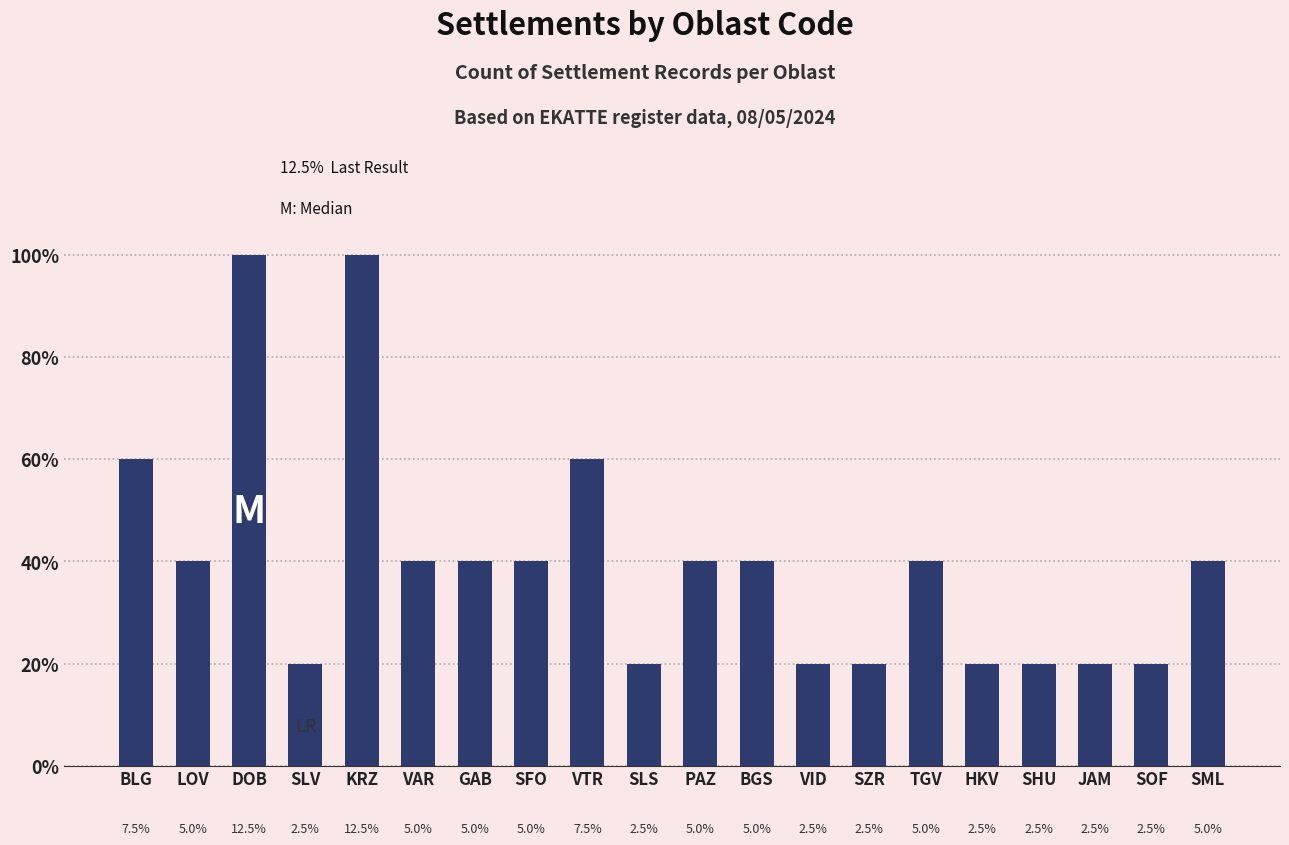

Which category has the highest value across all series?

DOB